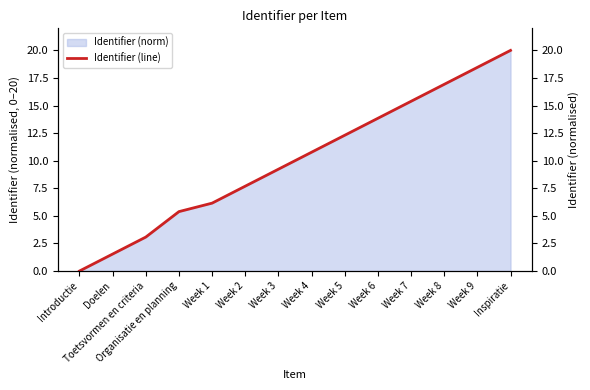

Is it true that the value at Week 5 is 12.3?

True